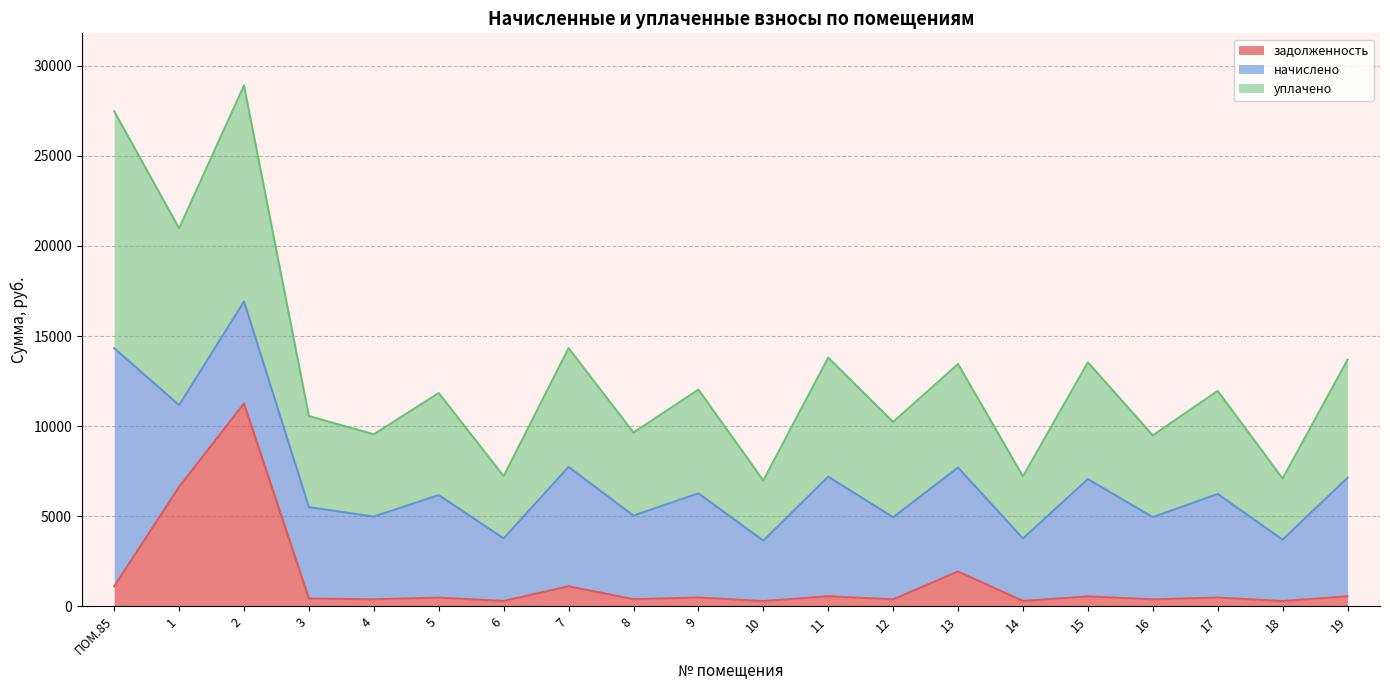

Which series has the largest total across all categories?

уплачено